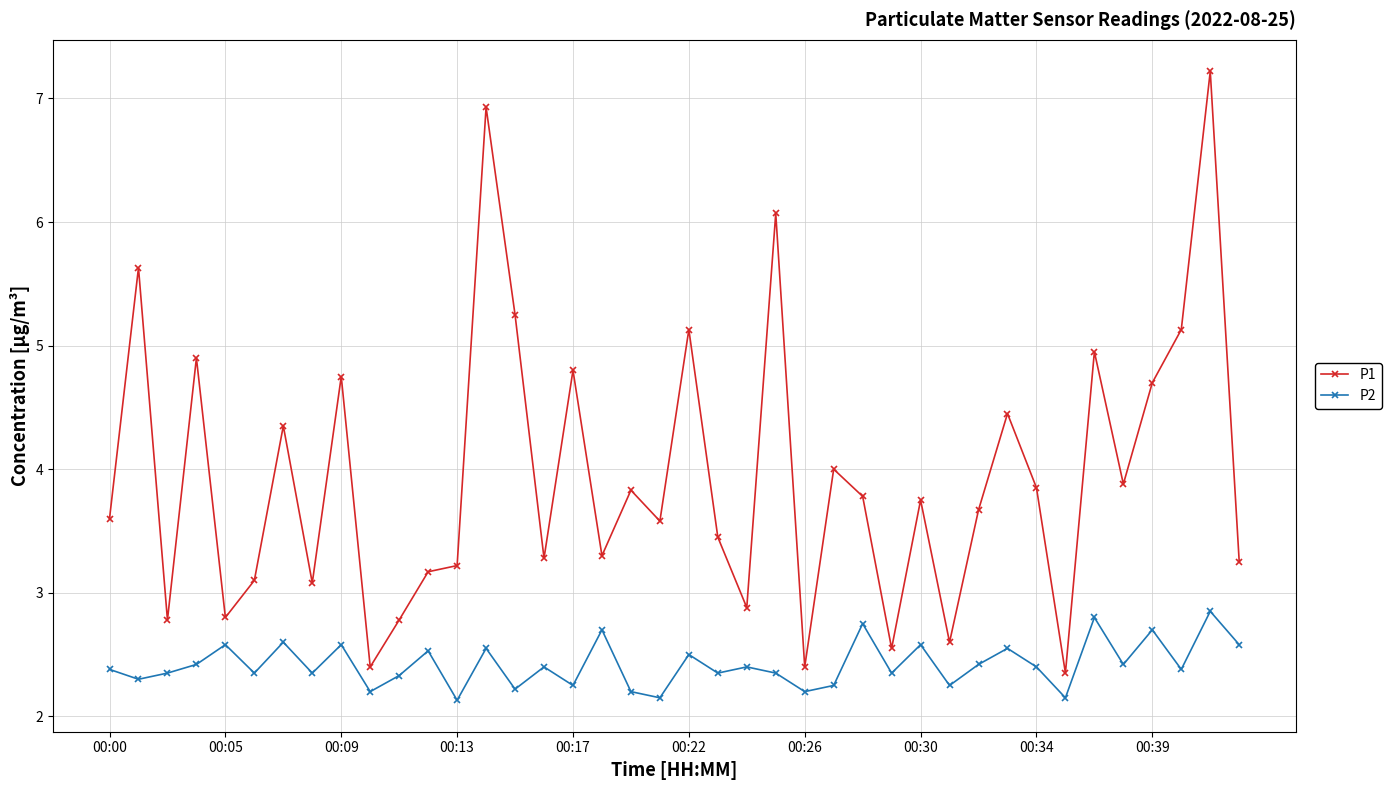

How many data points does each series have?

40